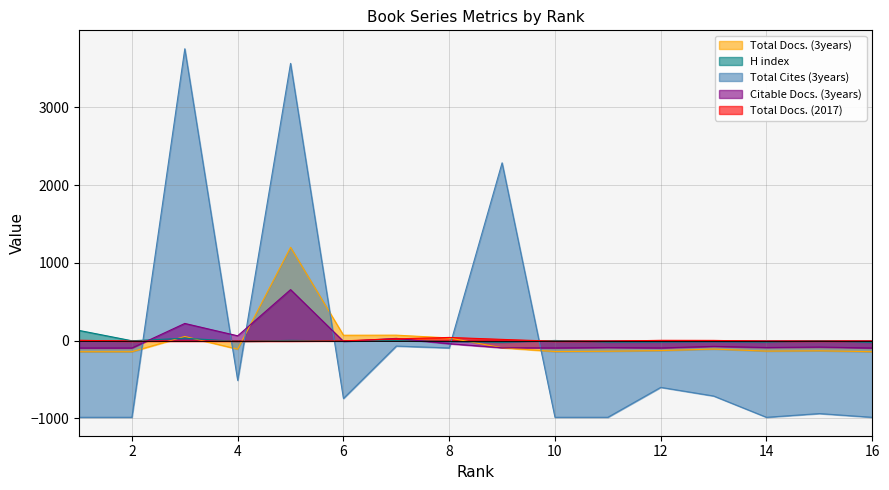

How many positive values does the Total Cites (3years) series have?

3